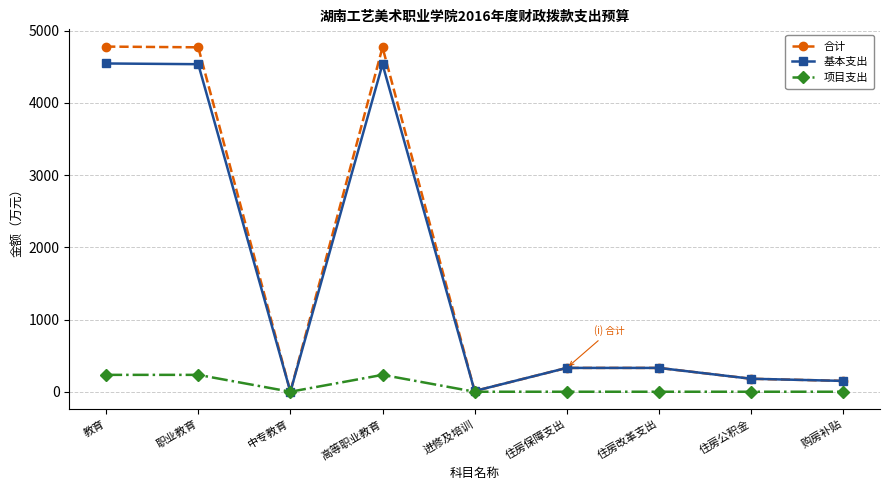

How many lines are shown in the chart?

3